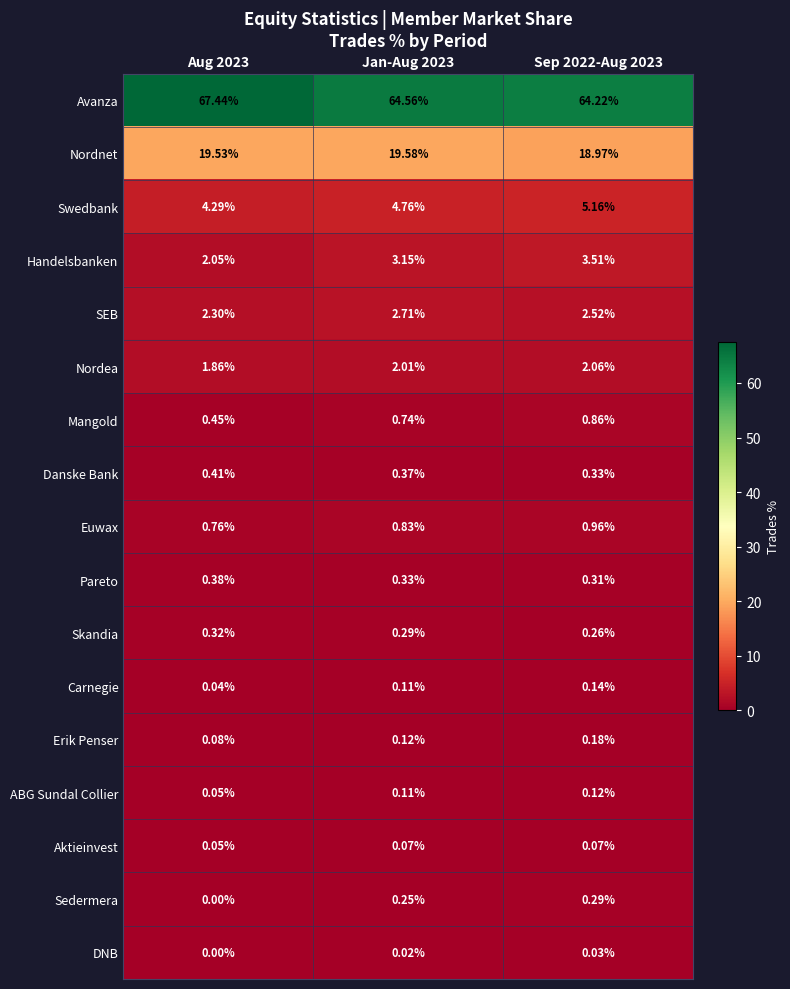

What is the total value across all series at Sep 2022-Aug 2023?

100.0